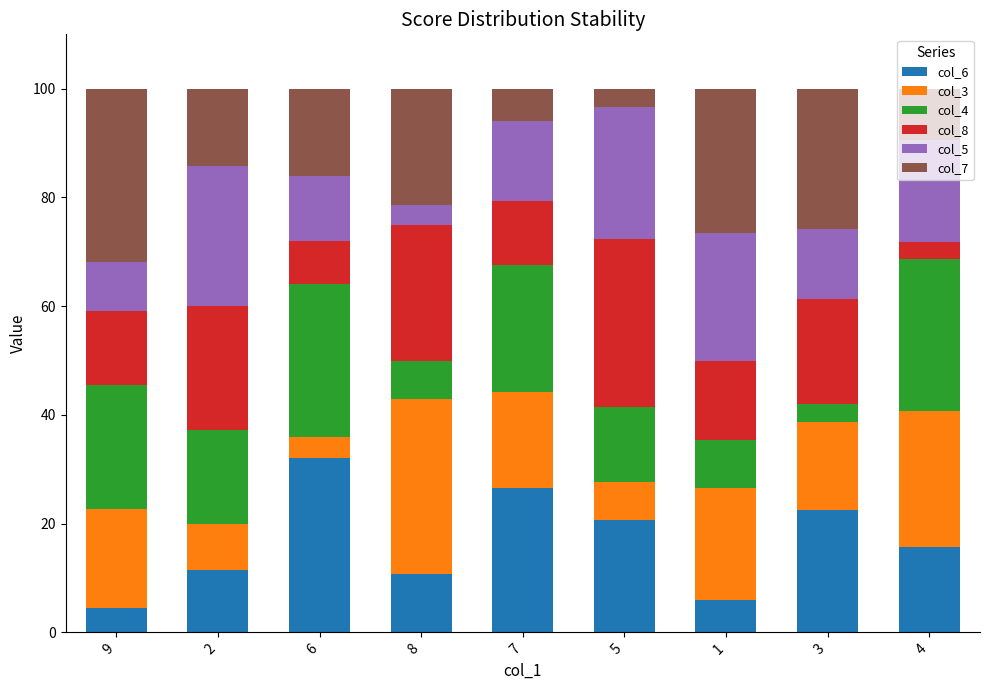

What is the difference between the col_6 values at 3 and 8?

11.9